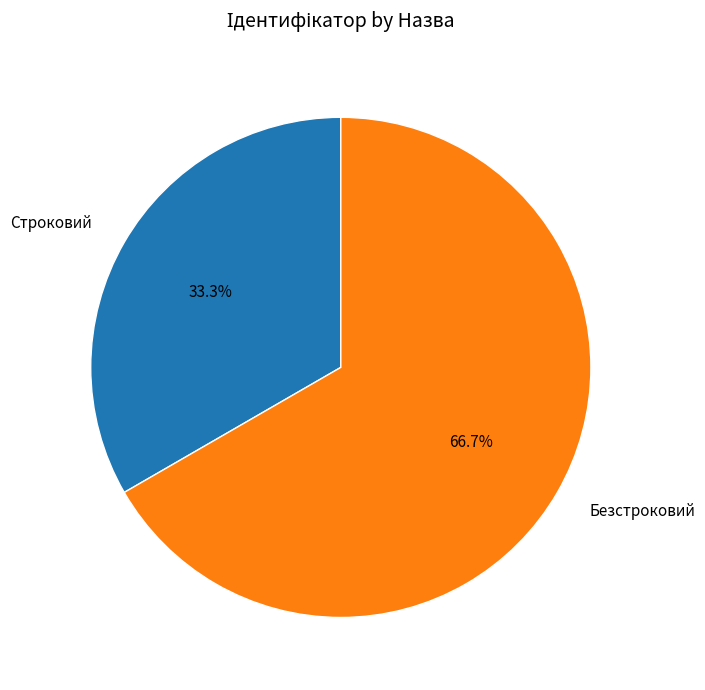

Which has a higher value, Строковий or Безстроковий?

Безстроковий